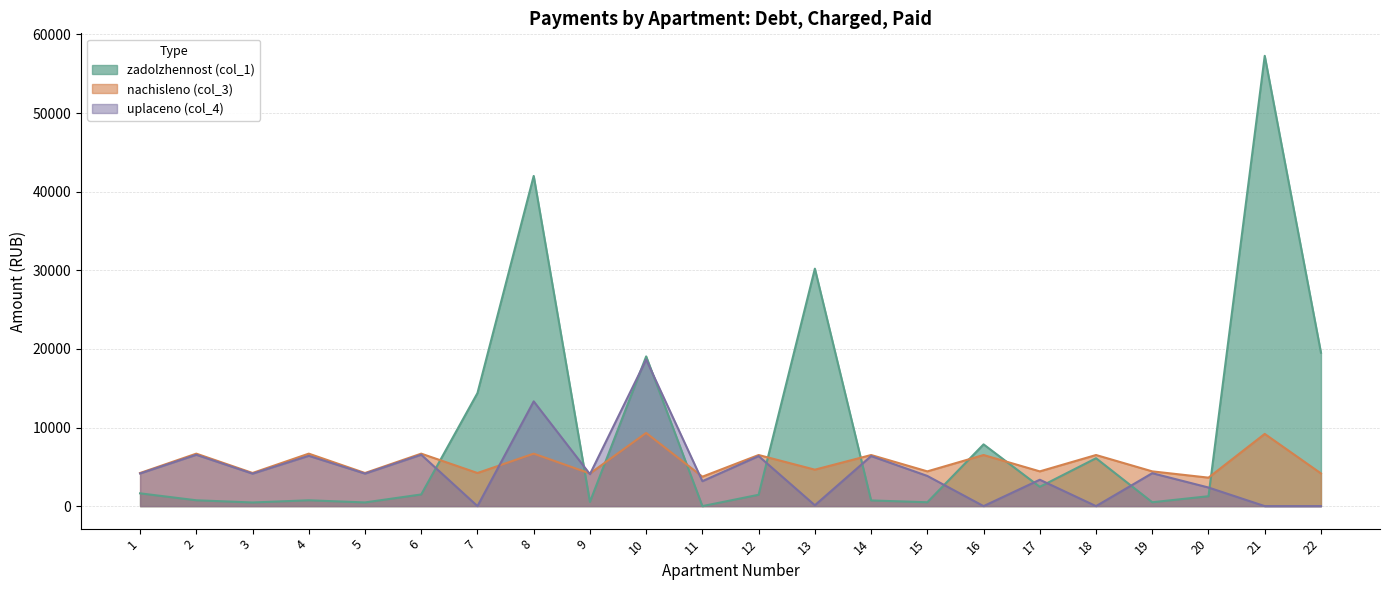

Does the chart display data point markers on the line(s)?

No